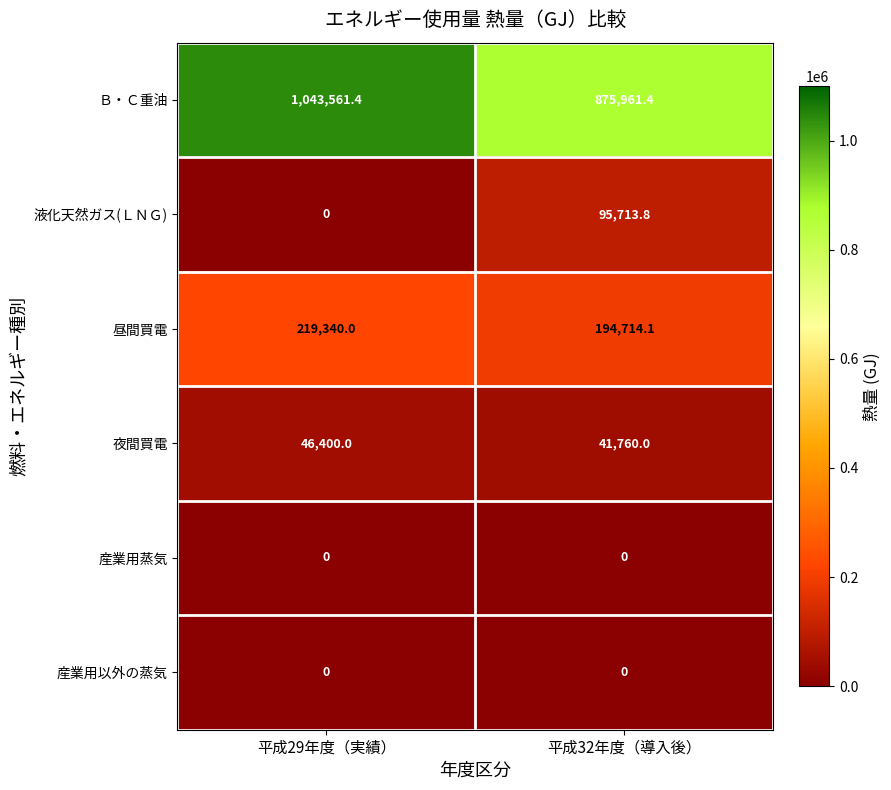

How many values in the 昼間買電 series are below 219340?

1